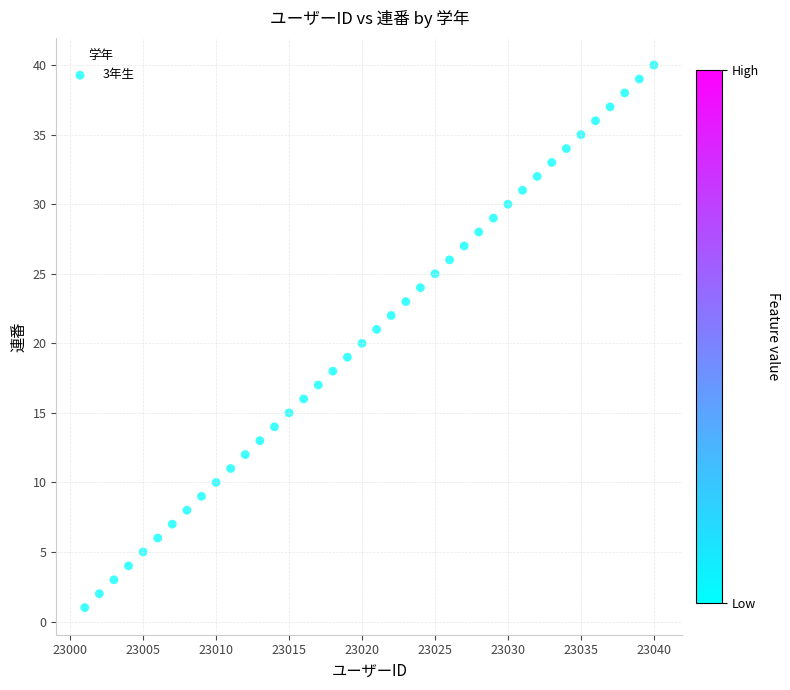

What is the range of Y values (max minus min)?

39